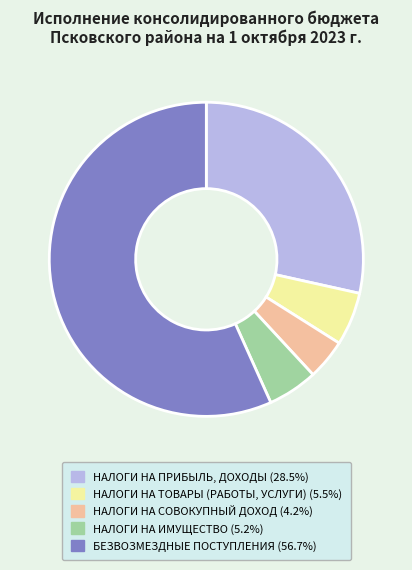

Do НАЛОГИ НА СОВОКУПНЫЙ ДОХОД and БЕЗВОЗМЕЗДНЫЕ ПОСТУПЛЕНИЯ together represent more than half of the pie?

Yes